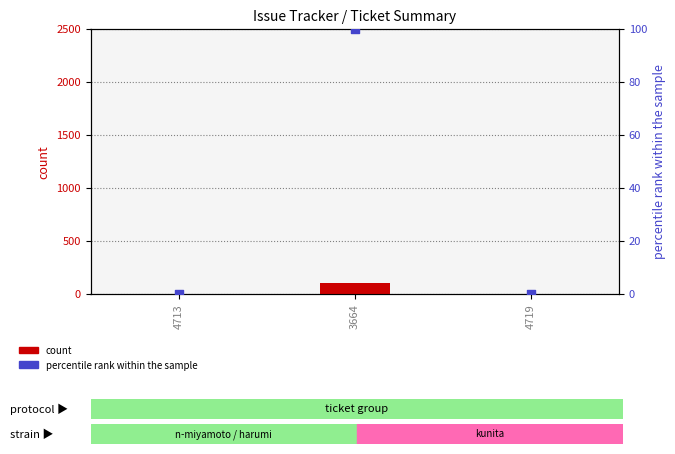

Is the value of count at 4713 greater than the value of percentile rank within the sample at 4713?

No